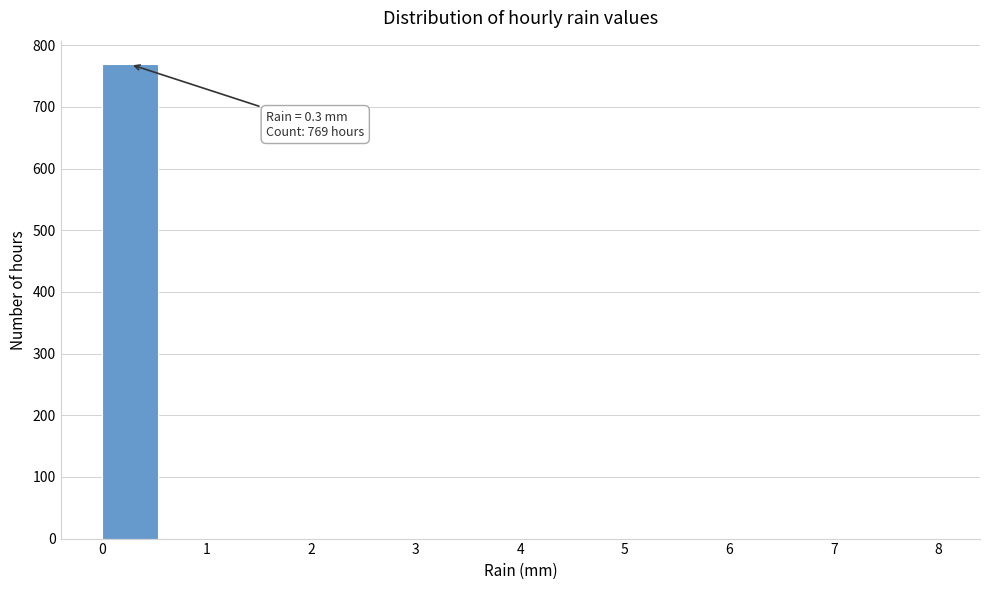

Which range on the x-axis has the tallest bar?

0.0 to 0.5